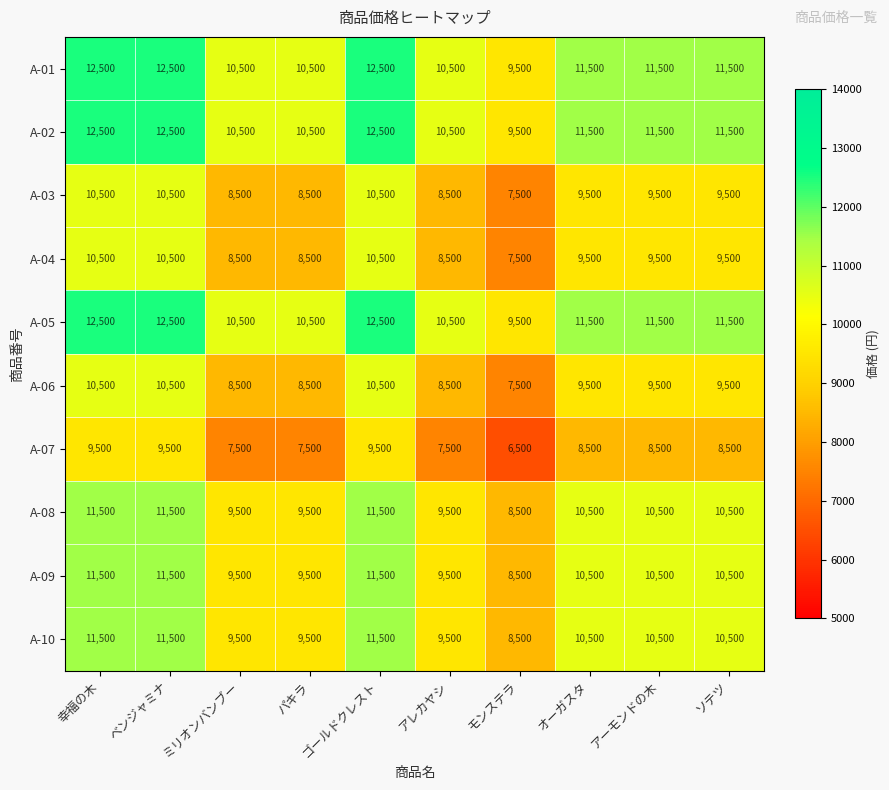

At which label does A-05 first exceed 11500?

幸福の木